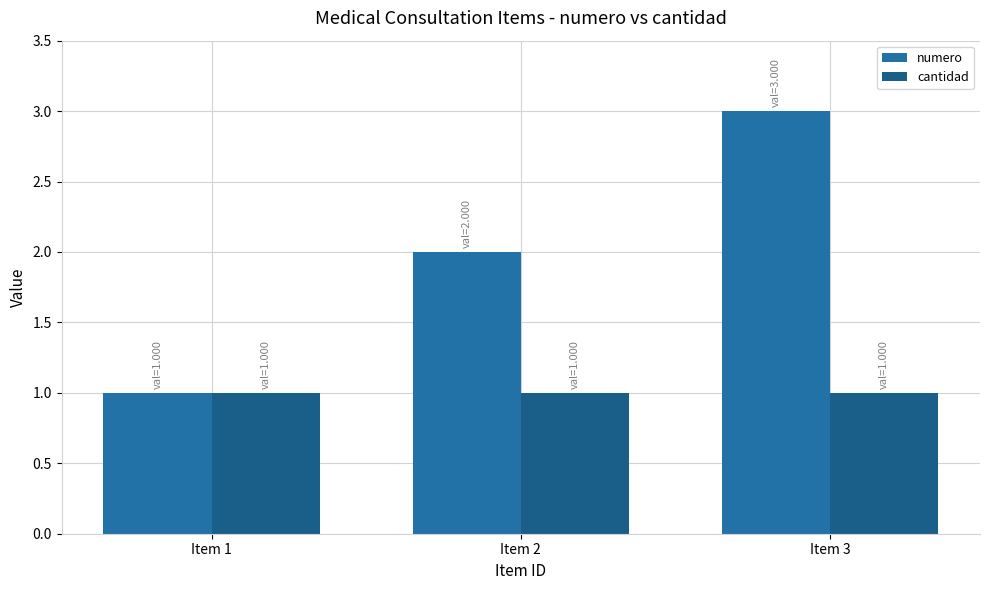

What is the total value across all series at Item 2?

3